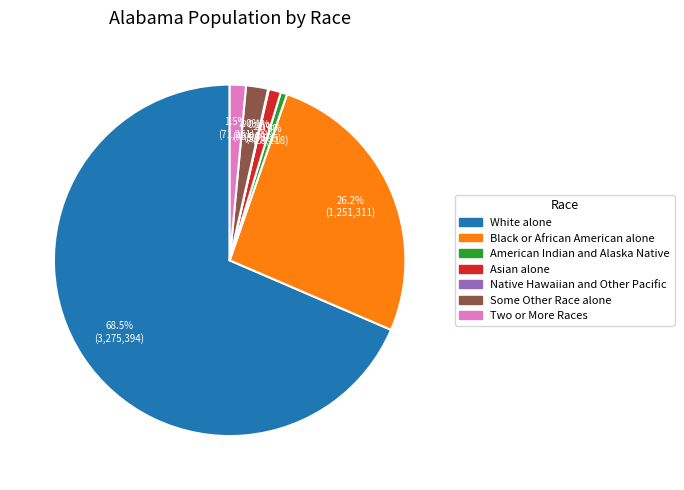

Which category has the biggest portion of the pie?

White alone